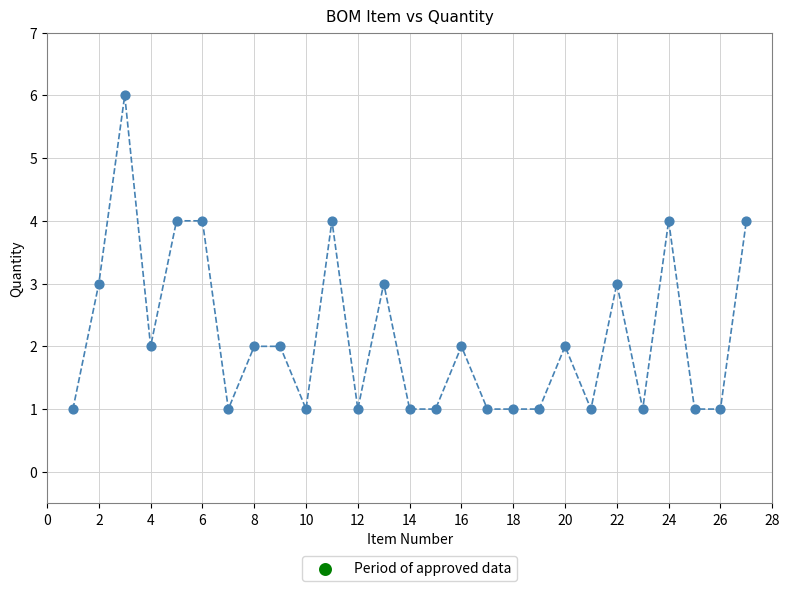

What is the range of X values (max minus min)?

26